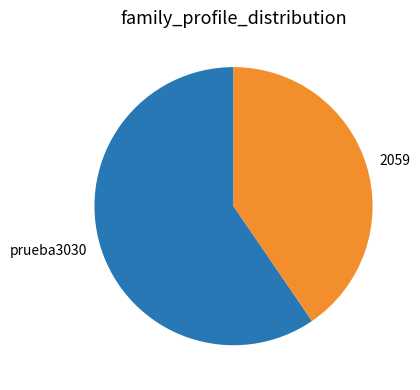

Is there a majority slice in this chart?

Yes